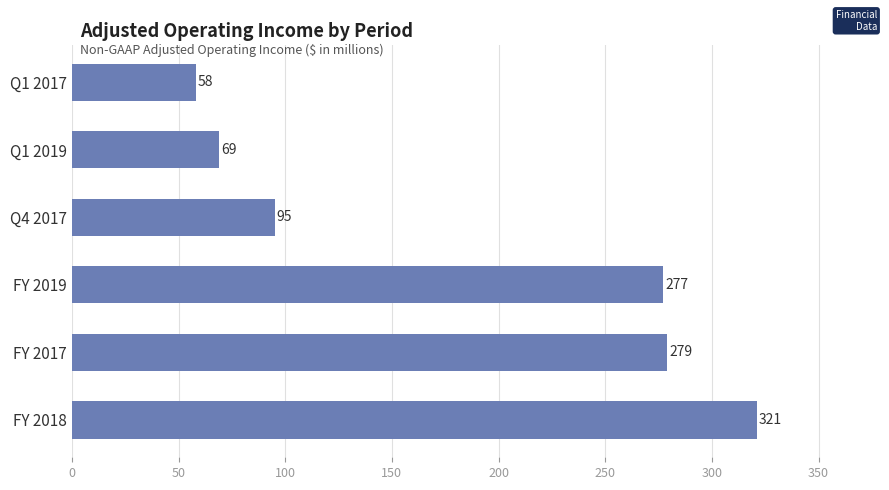

Approximately how many times larger is the value at FY 2017 compared to Q4 2017?

2.9